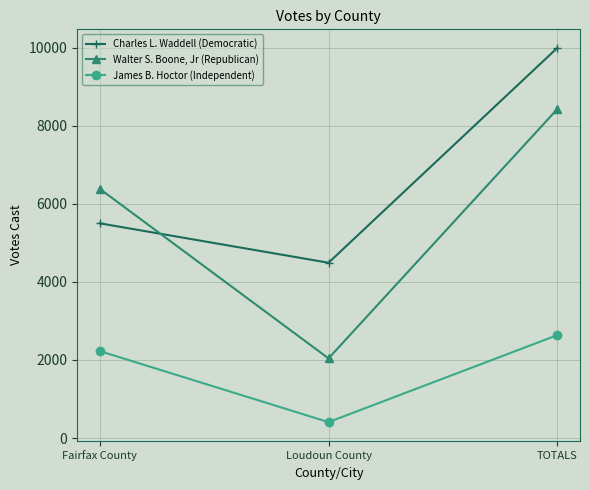

Does the chart have visible grid lines?

Yes